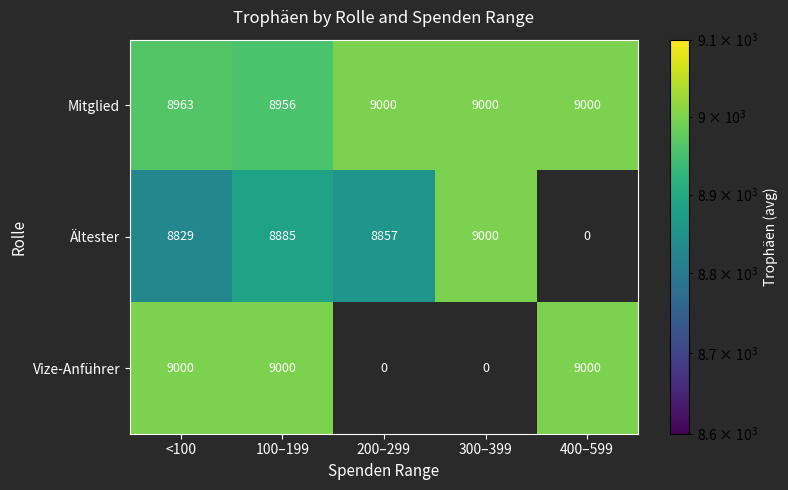

Rank the series by their average value, from lowest to highest.

Vize-Anführer, Ältester, Mitglied